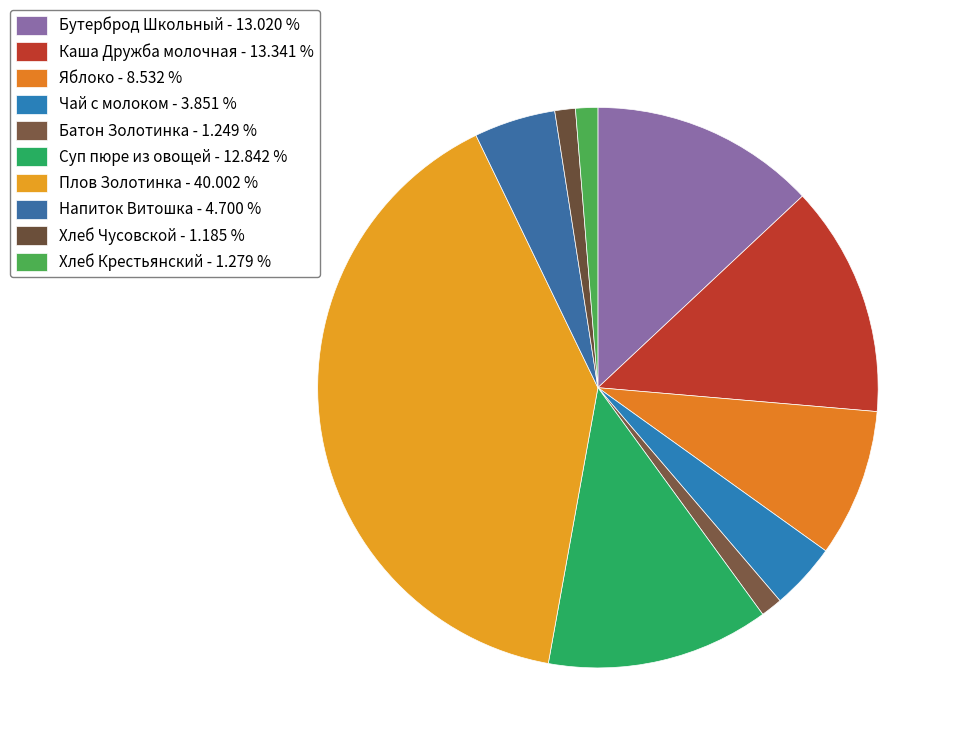

Approximately how many times larger is the value at Чай с молоком compared to Бутерброд Школьный?

0.3